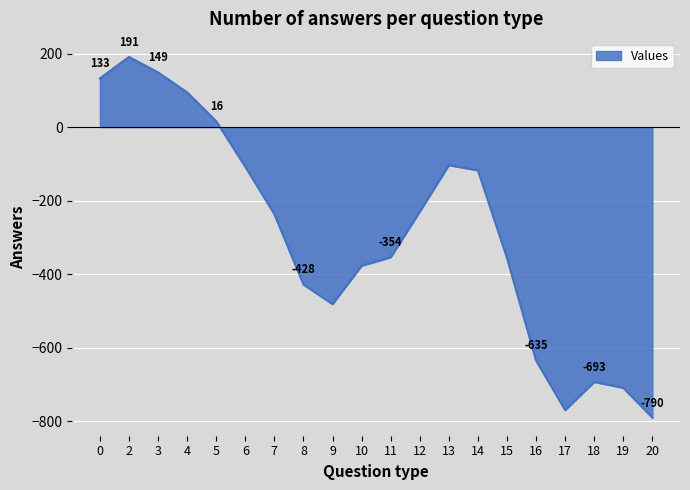

What is the difference between the maximum and minimum values?

981.3